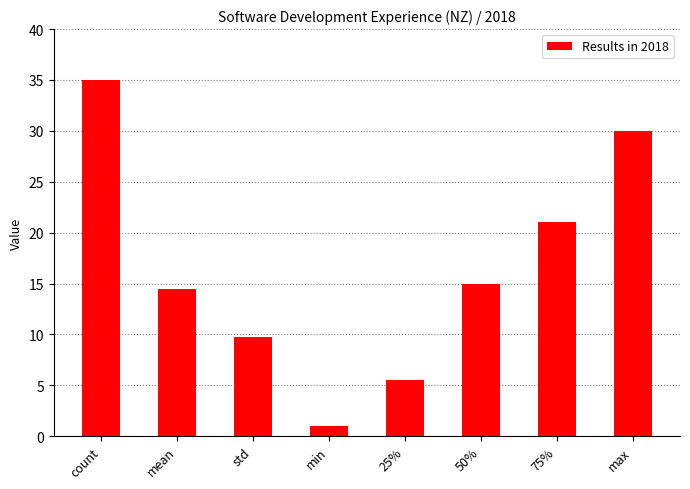

What is the minimum value shown in the chart?

1.0